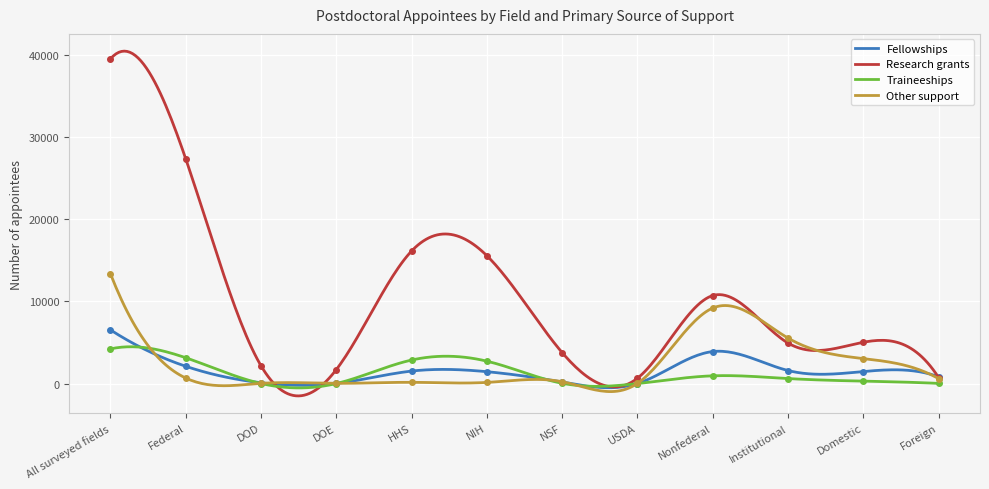

At which label does Research grants first exceed 5027?

All surveyed fields